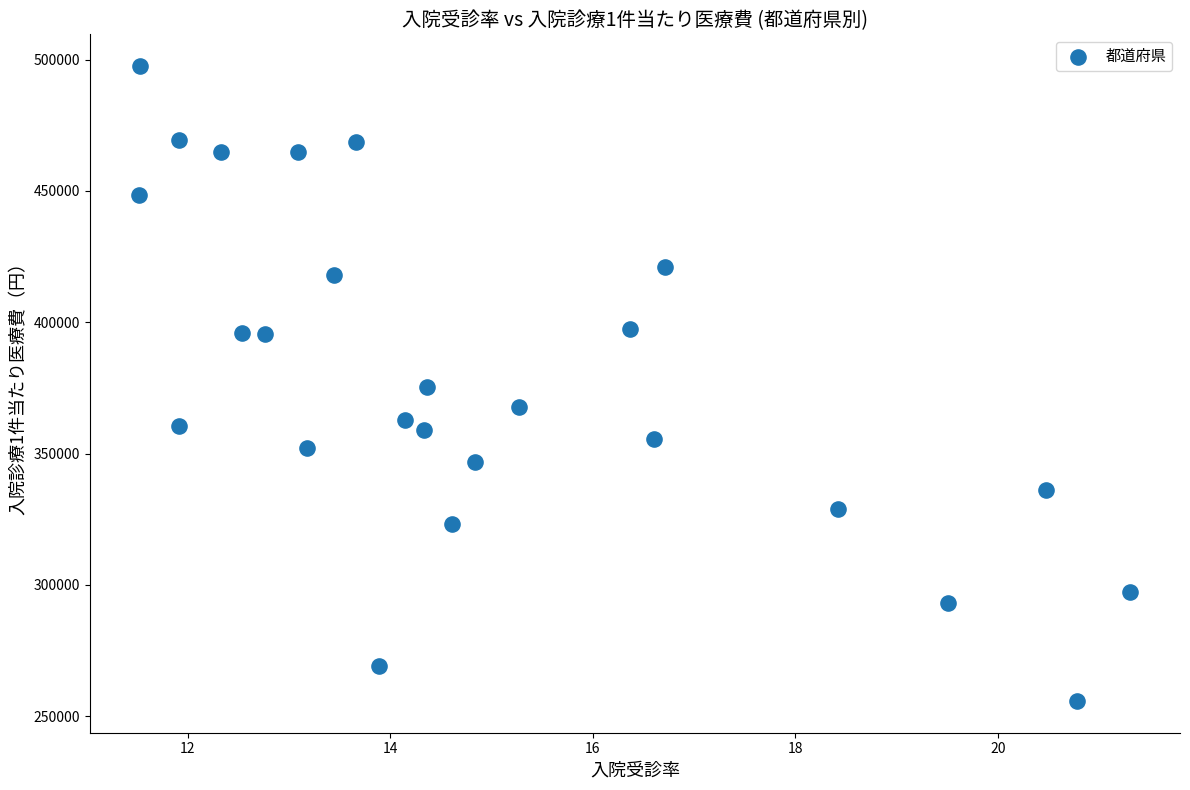

What is the range of Y values (max minus min)?

241717